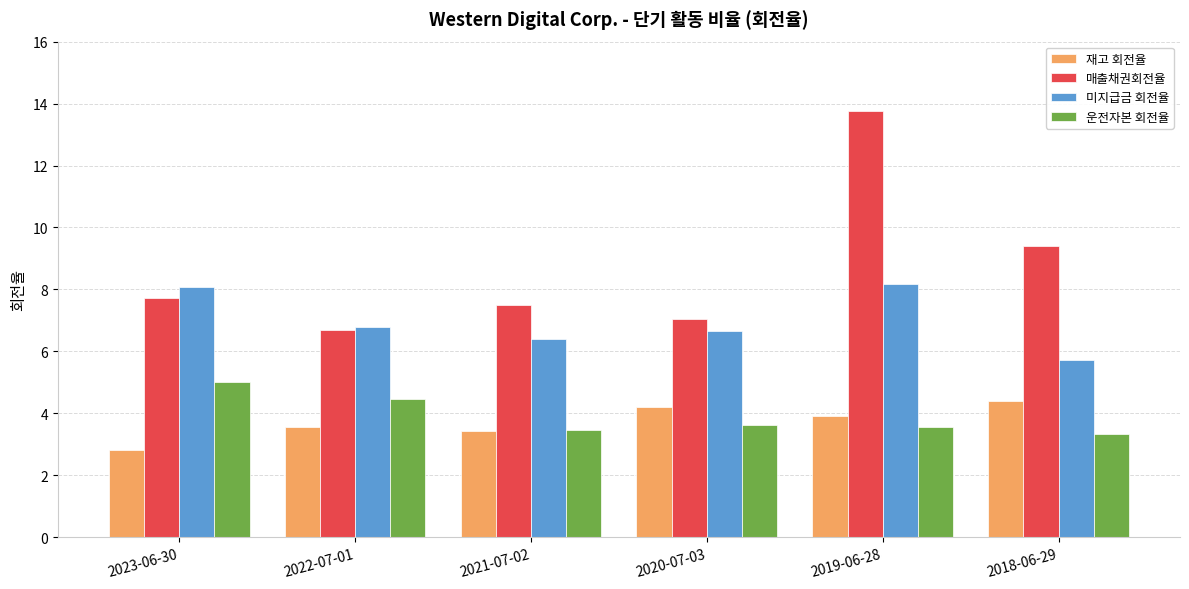

Which series has the widest spread of values?

매출채권회전율